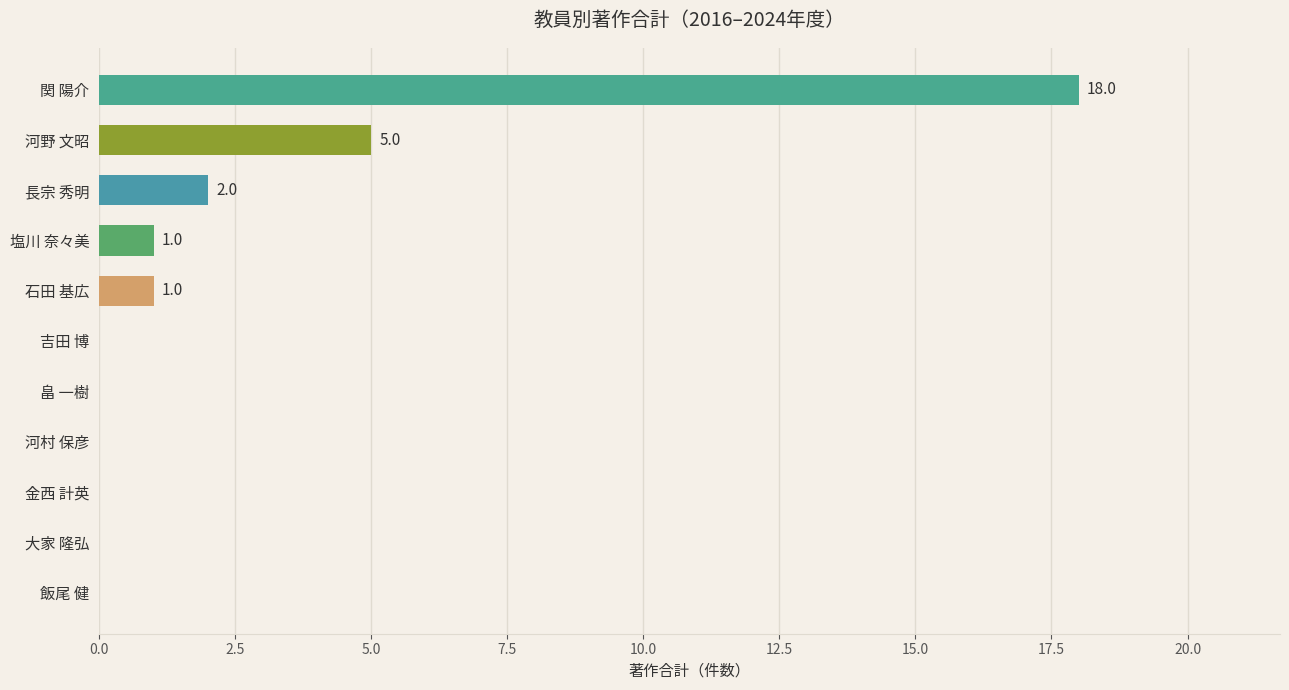

Reading top to bottom, what are all the values shown in this chart?

関 陽介=18	河野 文昭=5	長宗 秀明=2	塩川 奈々美=1	石田 基広=1	吉田 博=0	畠 一樹=0	河村 保彦=0	金西 計英=0	大家 隆弘=0	飯尾 健=0